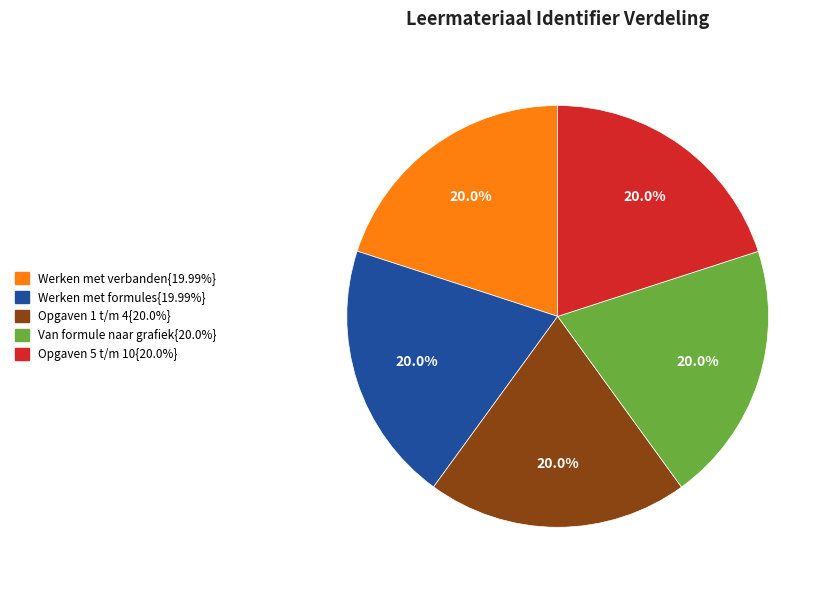

Is there a majority slice in this chart?

No